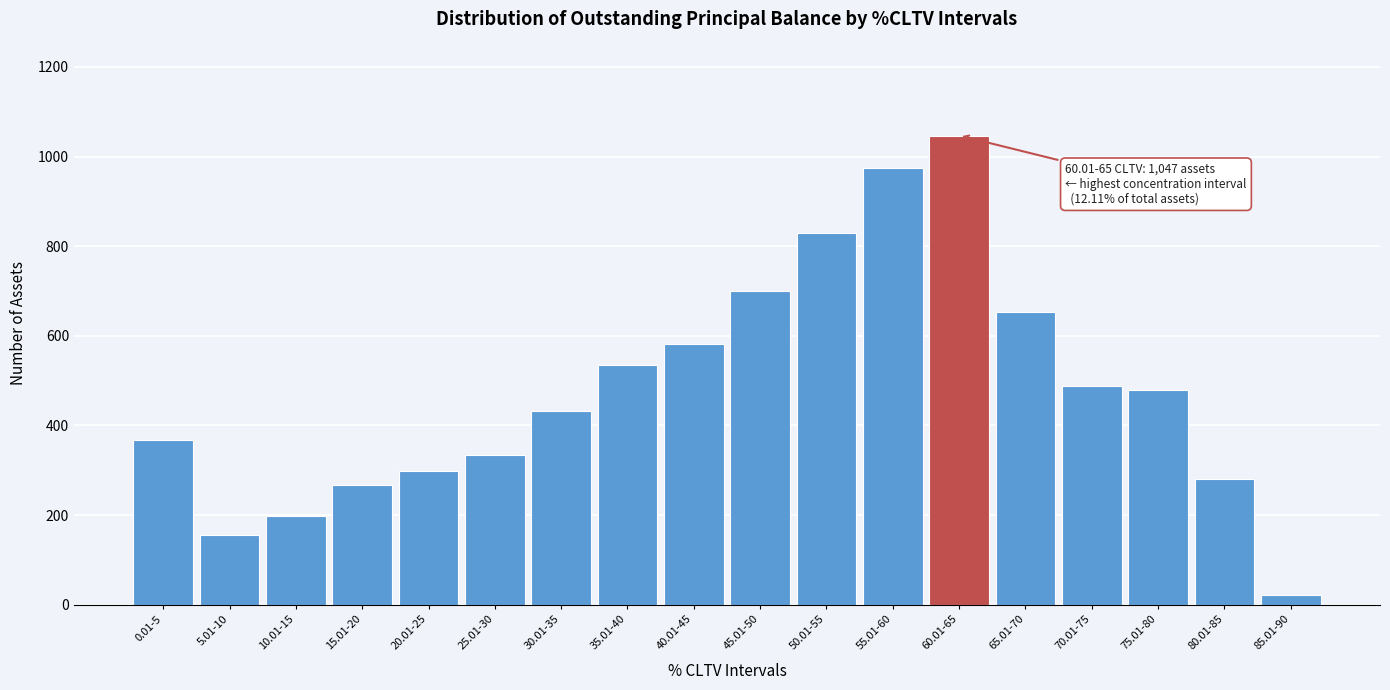

Reading left to right, list all the values displayed in this chart.

368	156	197	268	299	333	433	535	582	700	829	975	1047	653	487	480	280	22